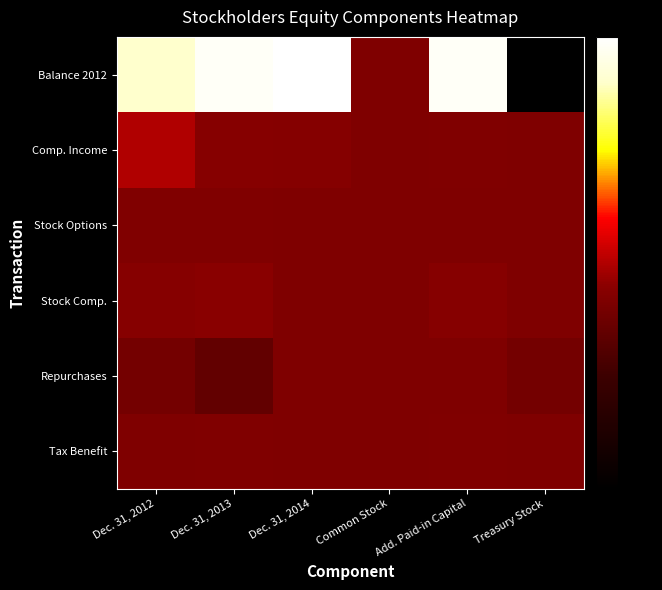

Which series has the largest total across all categories?

Balance 2012